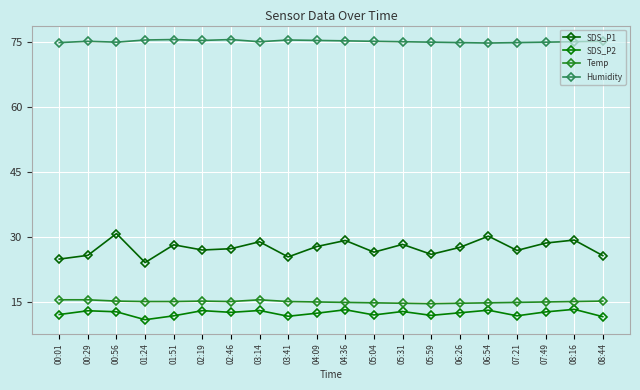

How many lines are shown in the chart?

4